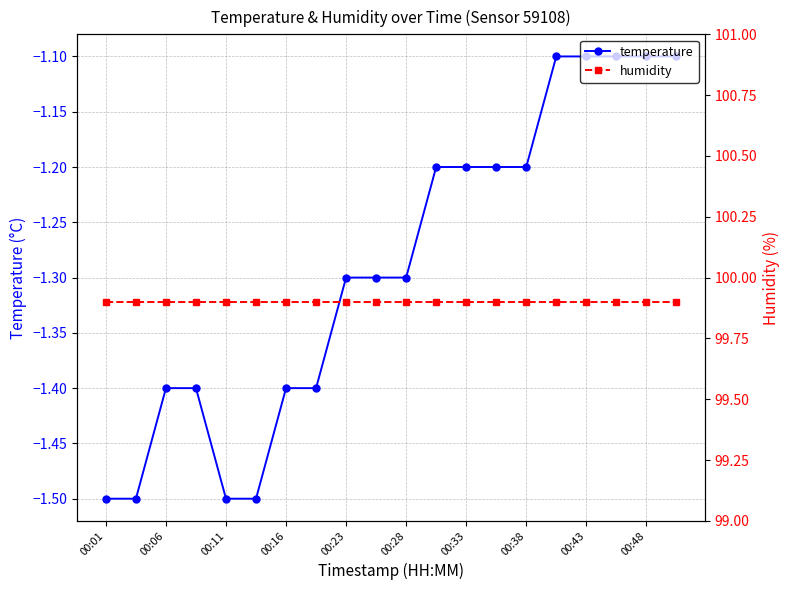

What is the difference between the maximum and second lowest values in the temperature series?

0.4